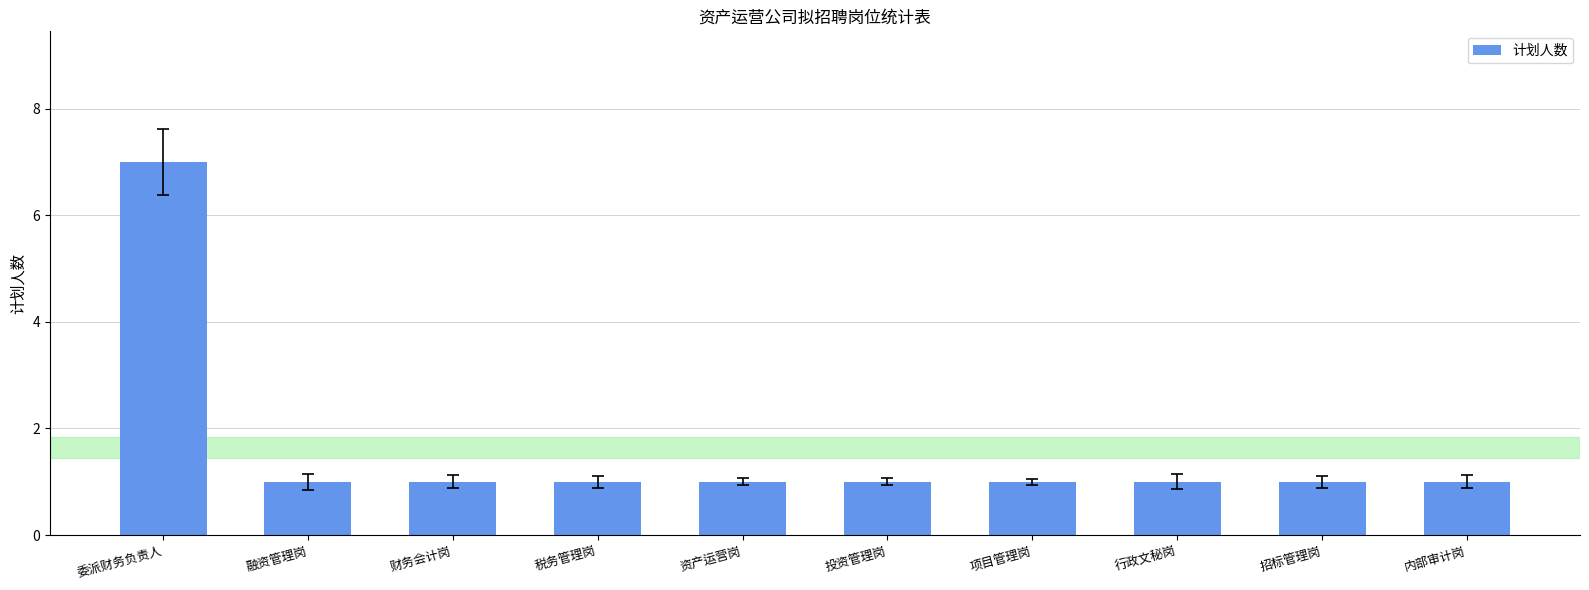

The chart shows a value of 1 at 税务管理岗. True or false?

True